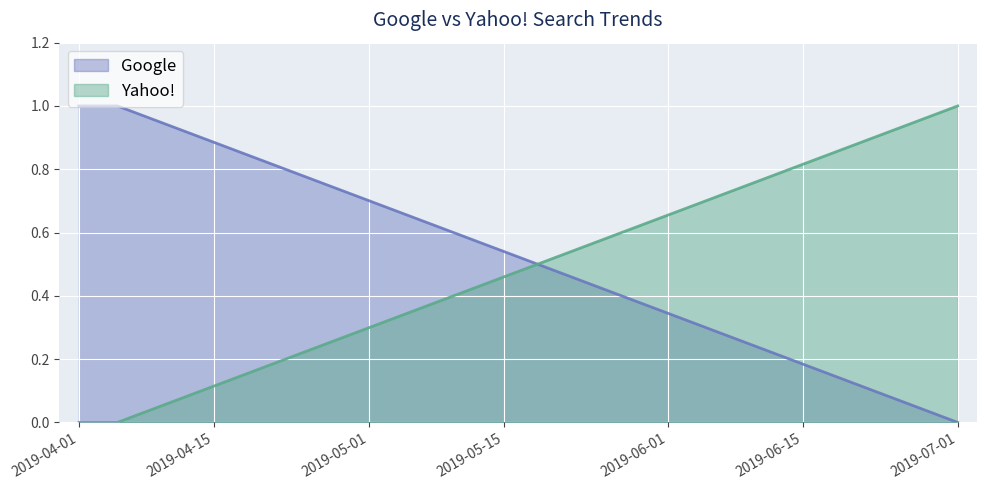

Where is Yahoo! nearest to the value 0?

2019-04-01